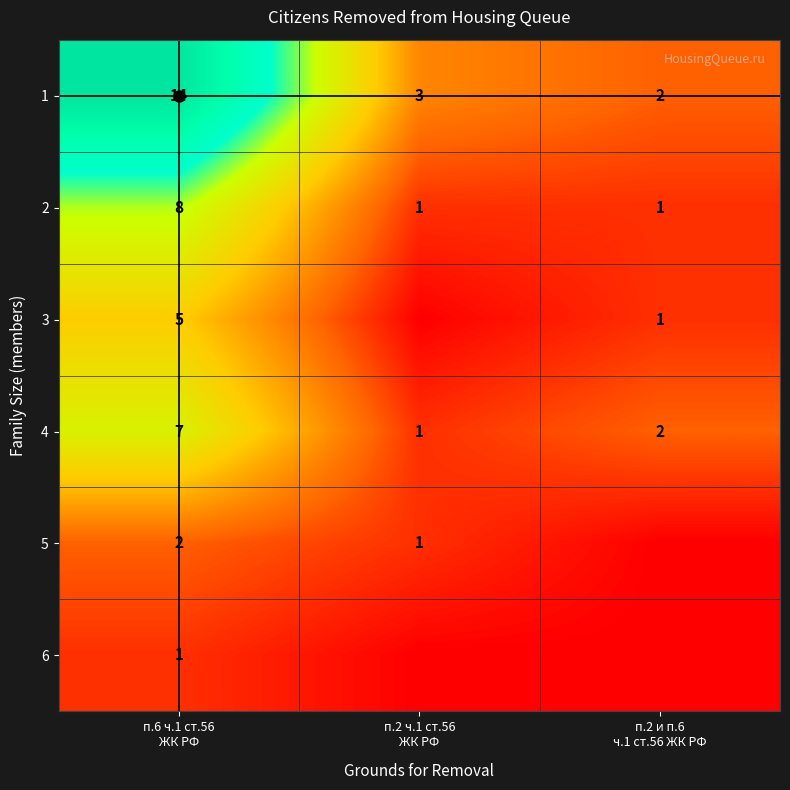

At which category is the sum across all series the highest?

п.6 ч.1 ст.56
ЖК РФ